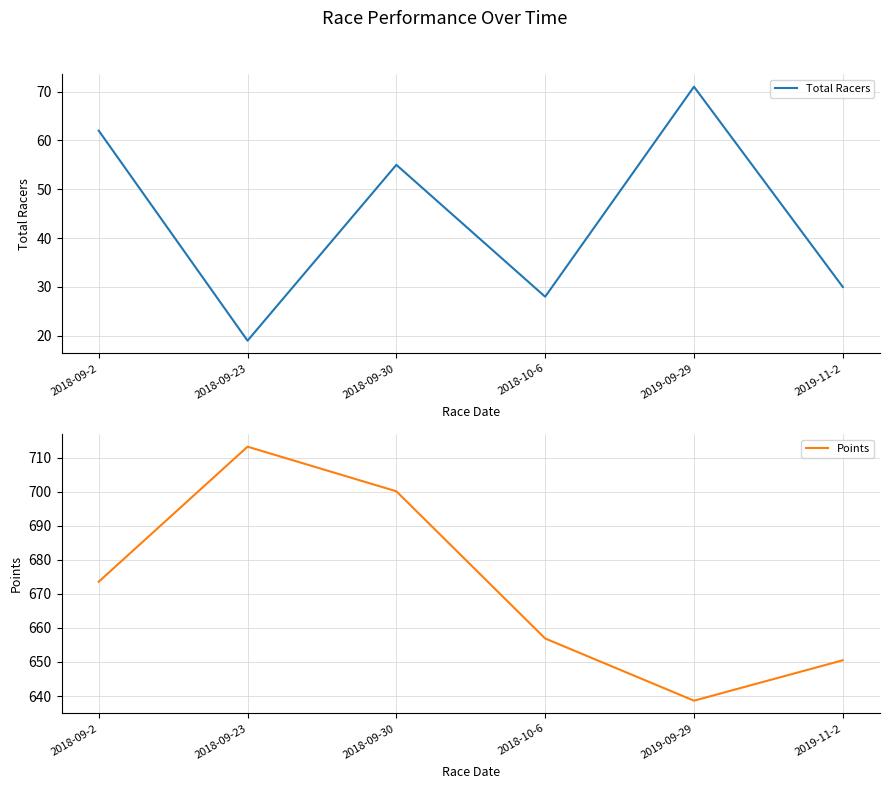

How many values in the Points series are below 673?

3